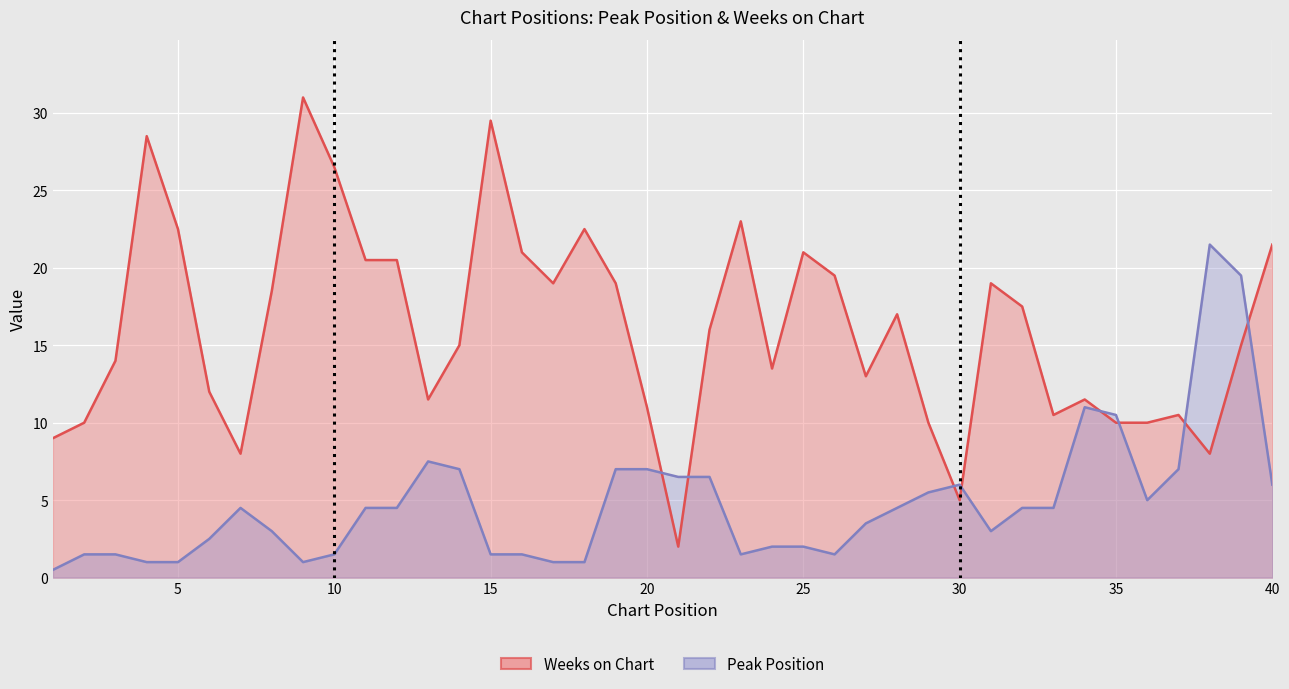

The value of Weeks on Chart at 15 is 30. True or false?

True